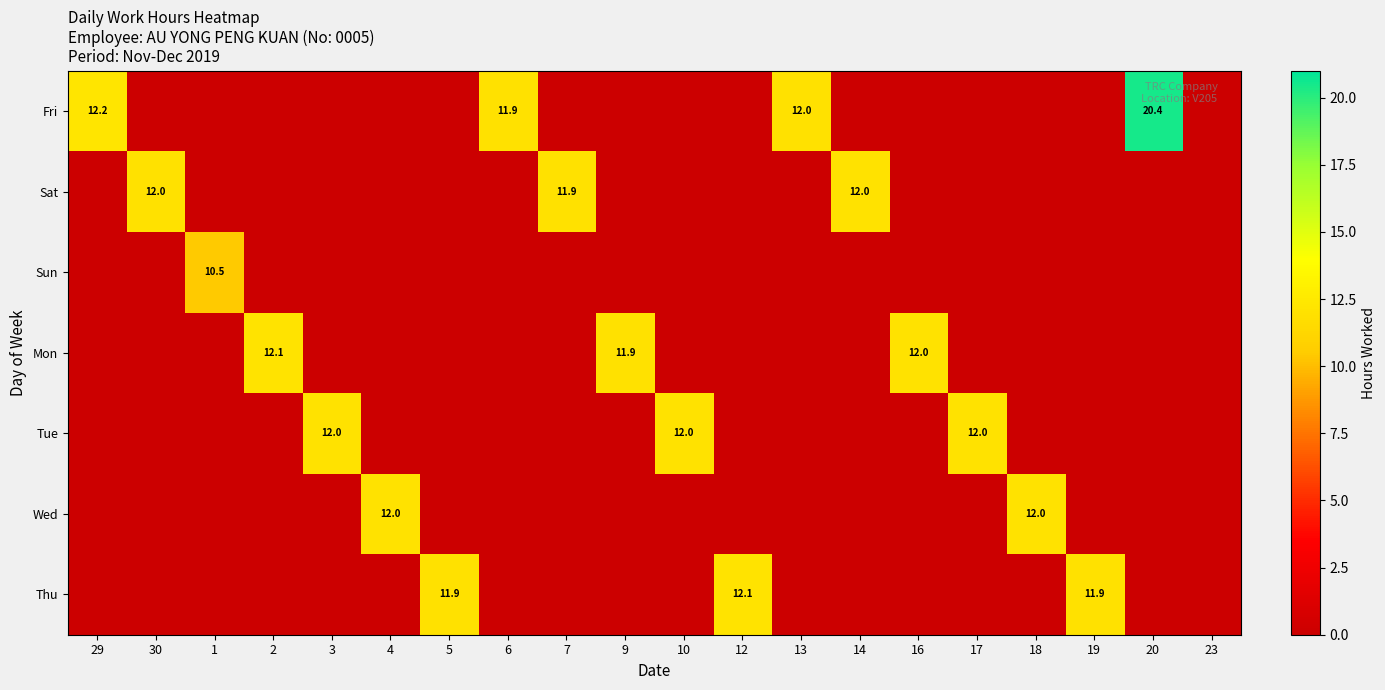

What is the difference between the maximum and minimum values in the Wed series?

12.0